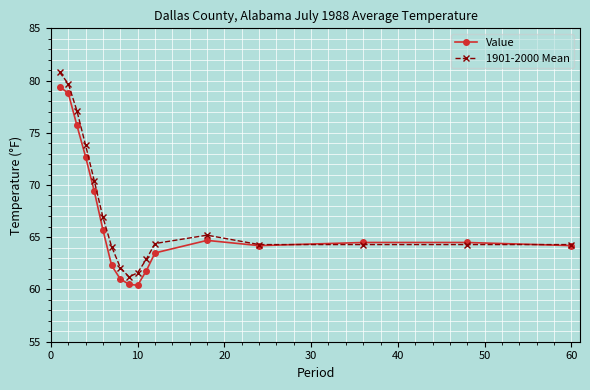

Is this an area chart (filled region under the line)?

No